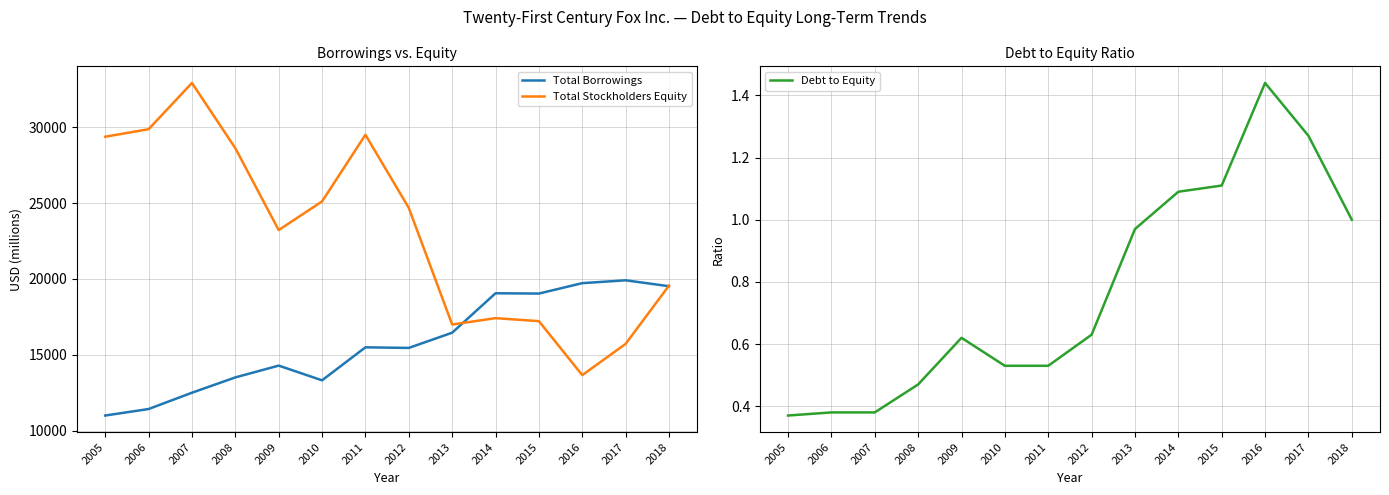

How many data points in Total Borrowings are less than 15495?

7